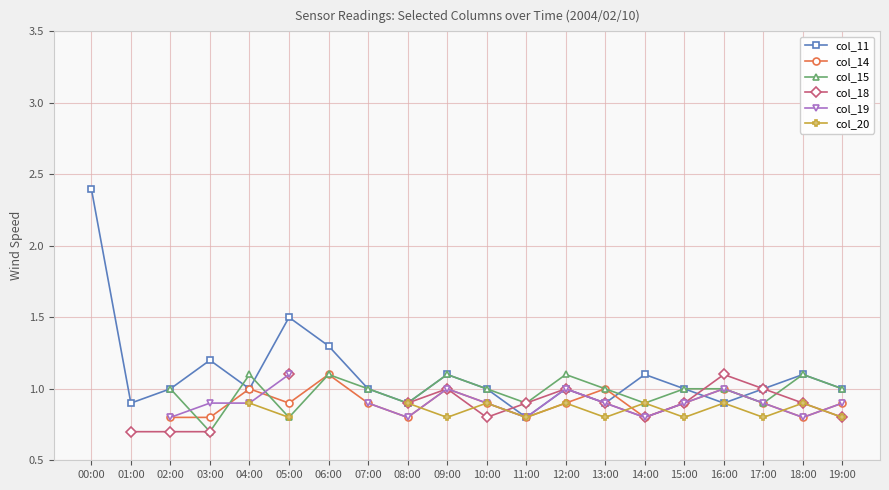

At how many categories does at least one series exceed 1?

10